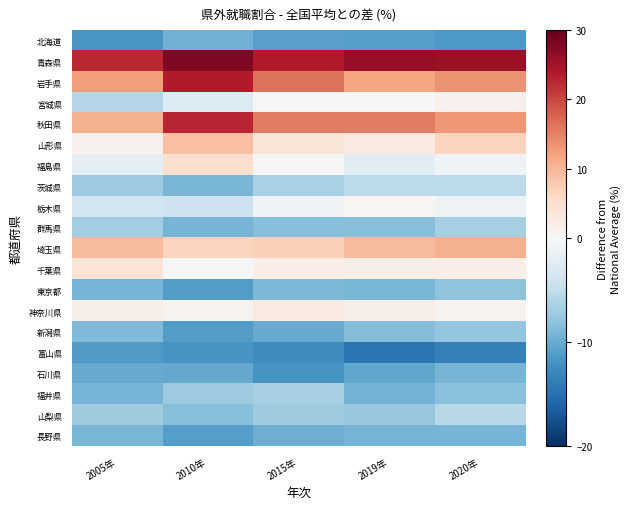

What is the difference between the highest and lowest values at 2019年?

40.9